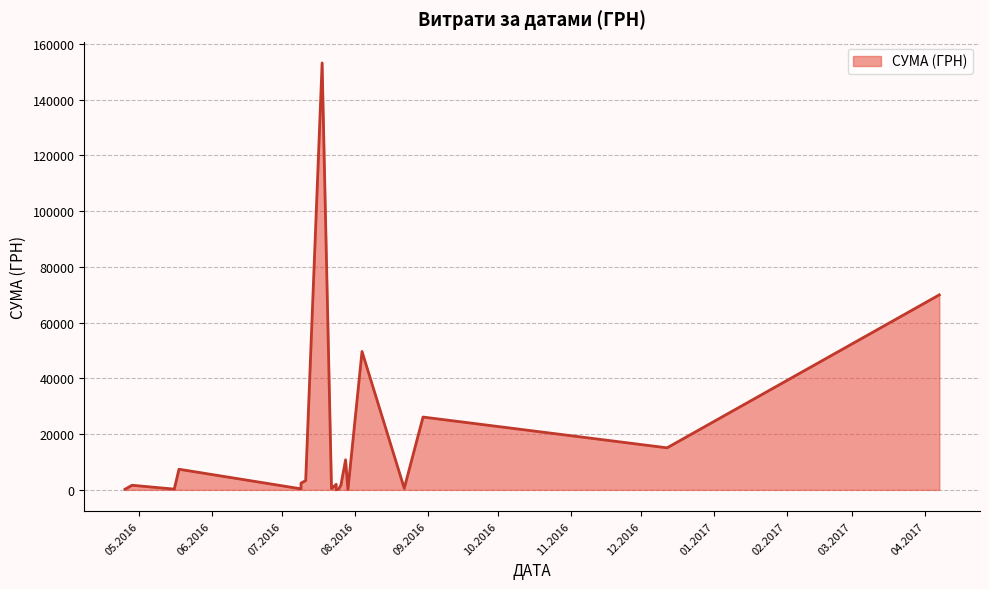

Rank the categories by value from highest to lowest.

18.07.2016, 07.04.2017, 04.08.2016, 30.08.2016, 12.12.2016, 28.07.2016, 18.05.2016, 11.07.2016, 09.07.2016, 24.07.2016, 26.07.2016, 28.04.2016, 22.08.2016, 22.07.2016, 09.07.2016, 16.05.2016, 25.07.2016, 25.04.2016, 29.07.2016, 24.07.2016